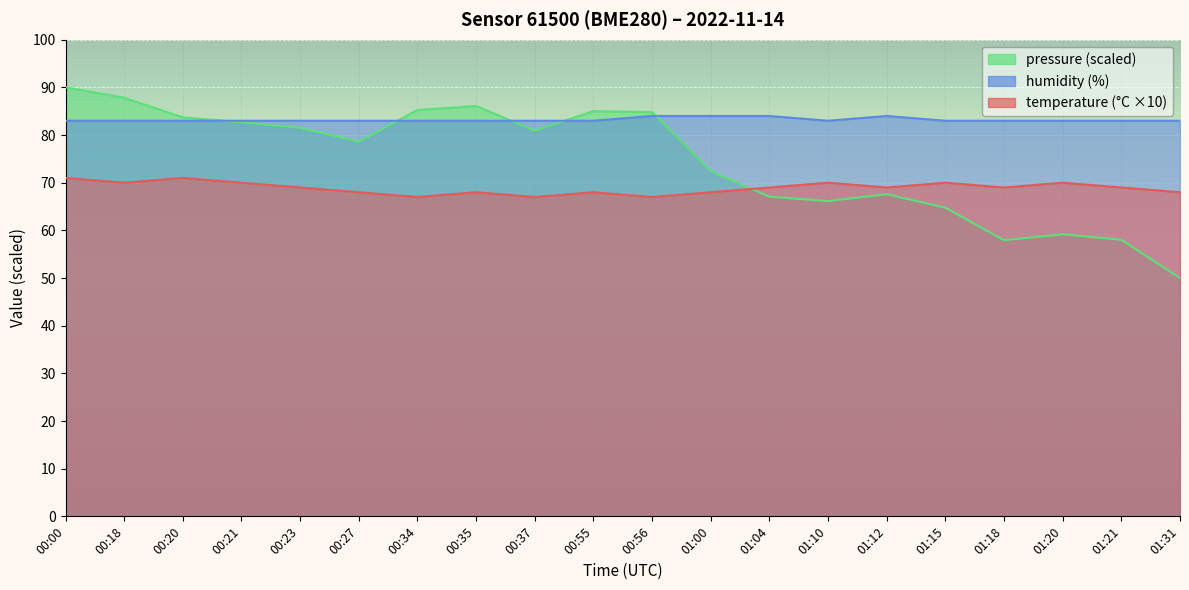

How many interior local peaks does the temperature series have?

6